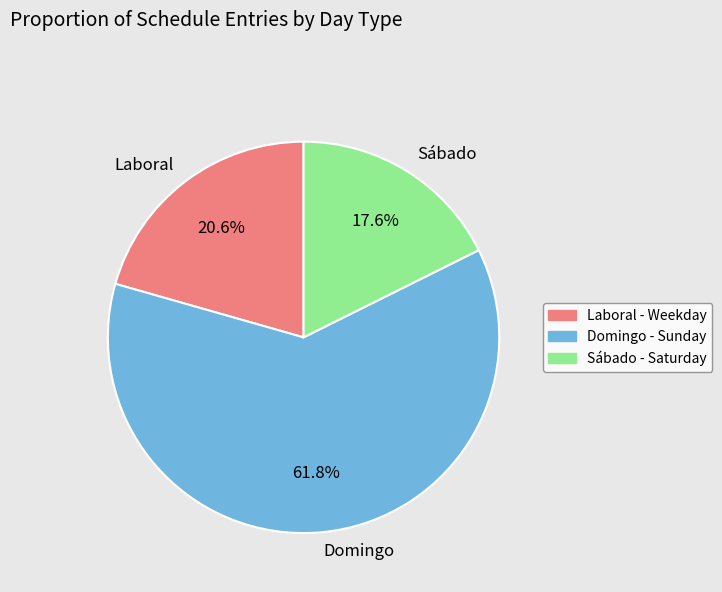

What is the smallest slice in the pie chart?

Sábado